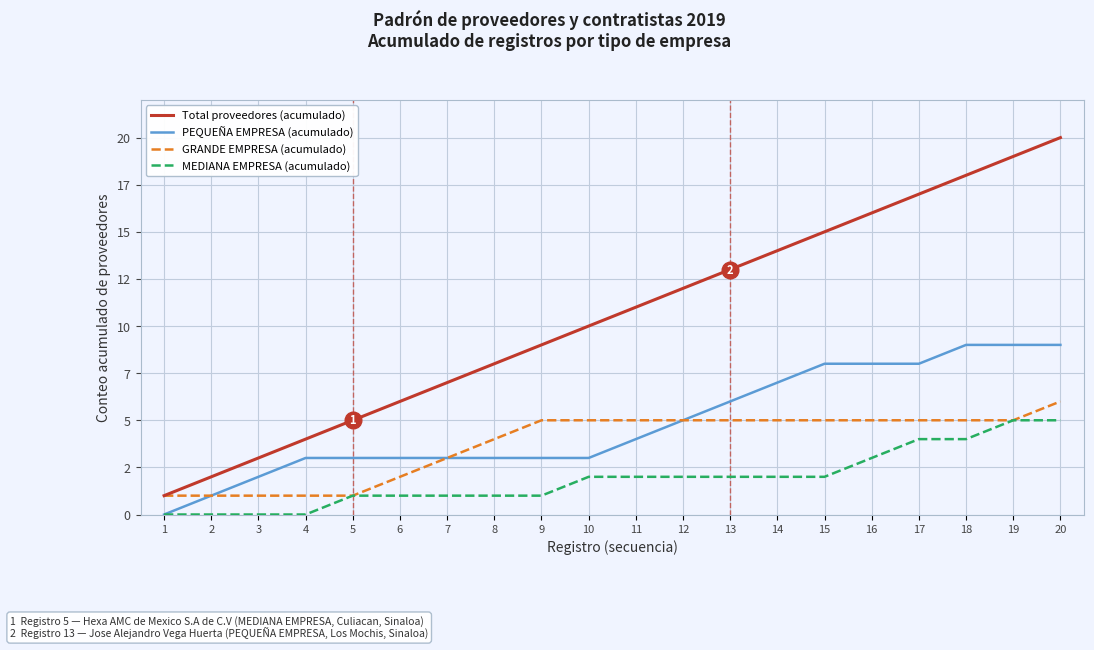

True or false: Total proveedores (acumulado) and MEDIANA EMPRESA (acumulado) intersect in this chart.

False